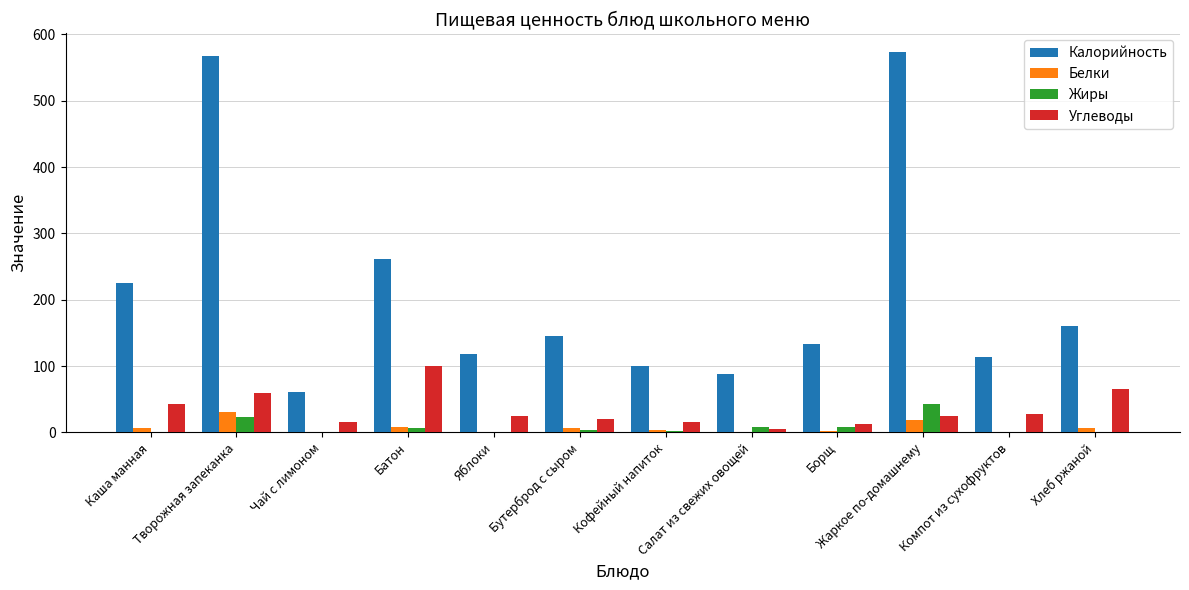

Where does the Белки series first go above 6?

Каша манная